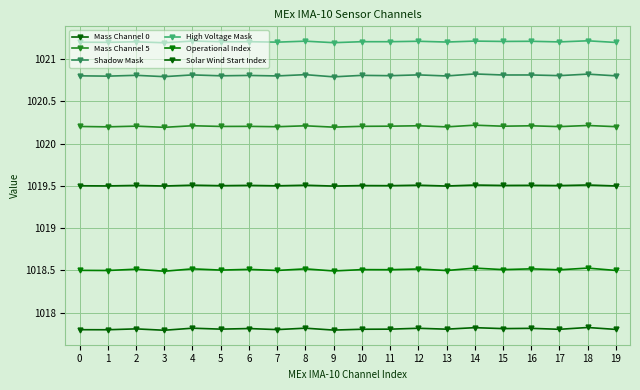

What is the spread (max minus min) of values at 13?

3.4